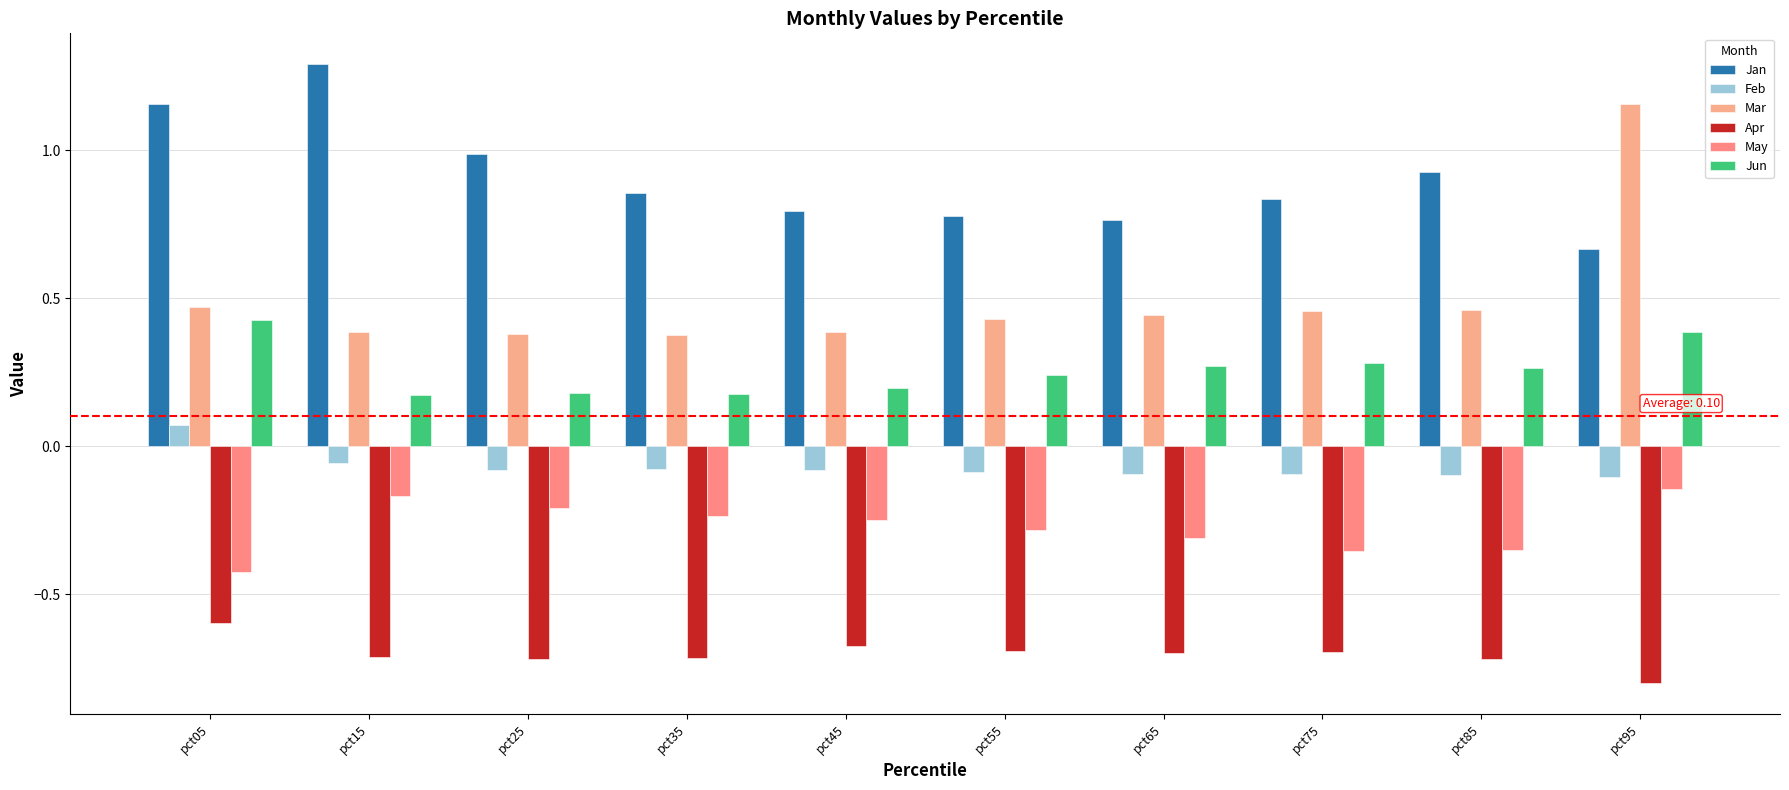

Is it true that Jun equals 0.3 at pct35?

False